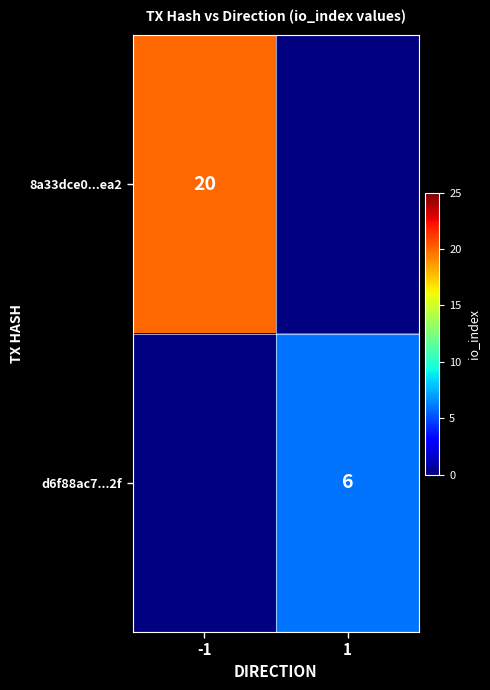

The d6f88ac7...2f series shows 3 at 1. True or false?

False